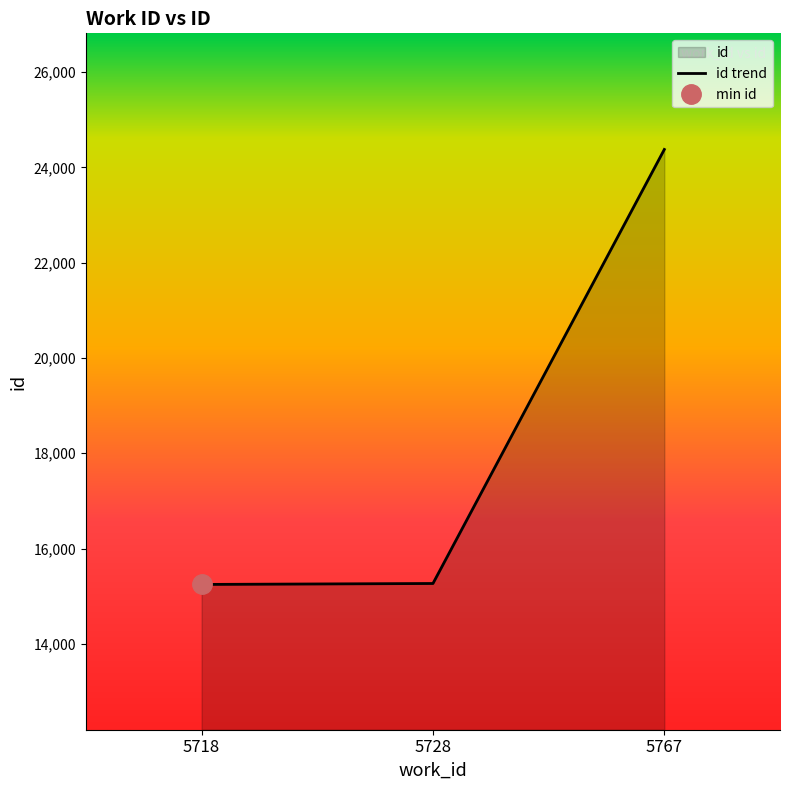

What is the maximum value shown in the chart?

24377